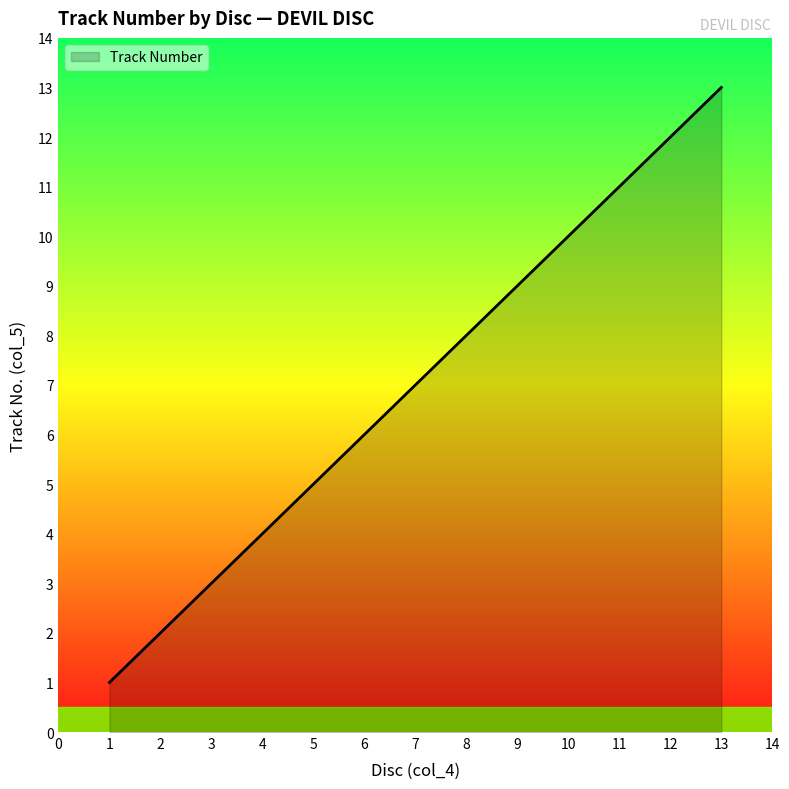

True or false: the data shows 3 at 10.

False